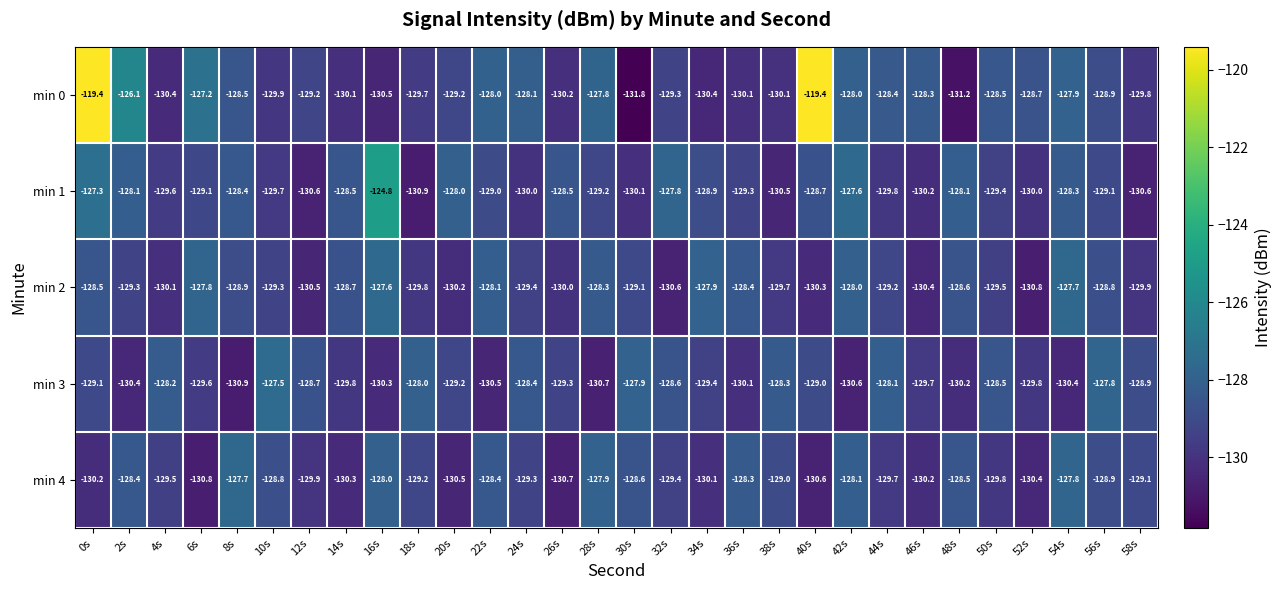

Where is min 4 nearest to the value -129?

38s